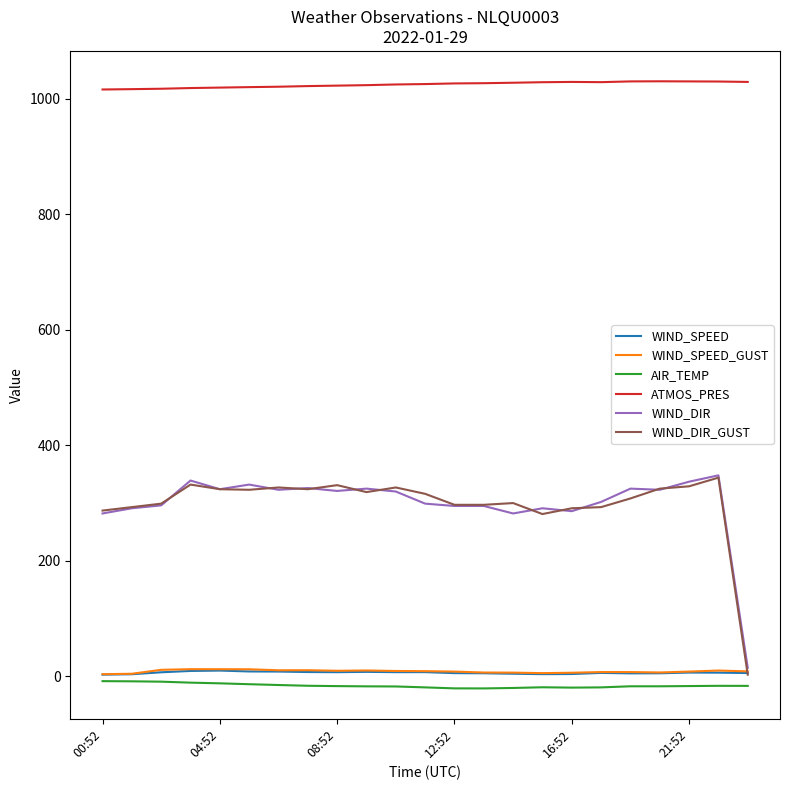

Which series has the largest range (max minus min)?

WIND_DIR_GUST